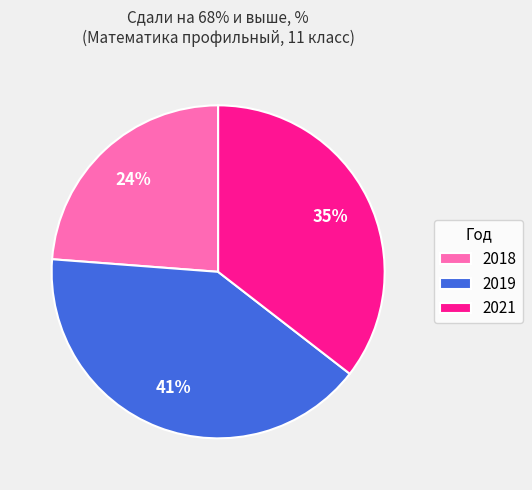

To the nearest percent, what portion does 2019 represent?

41%